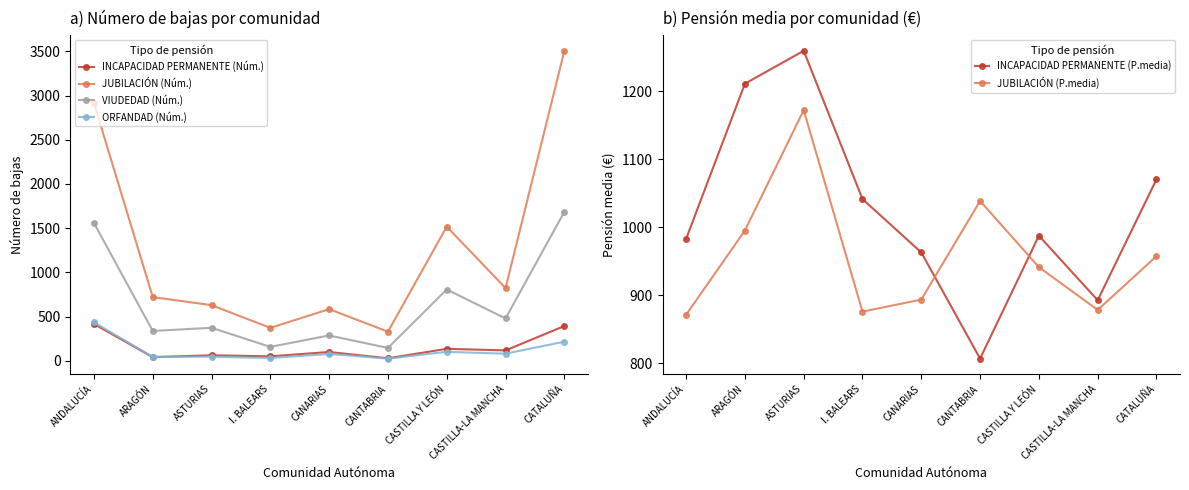

Between CATALUÑA and CASTILLA Y LEÓN, which is larger?

CATALUÑA